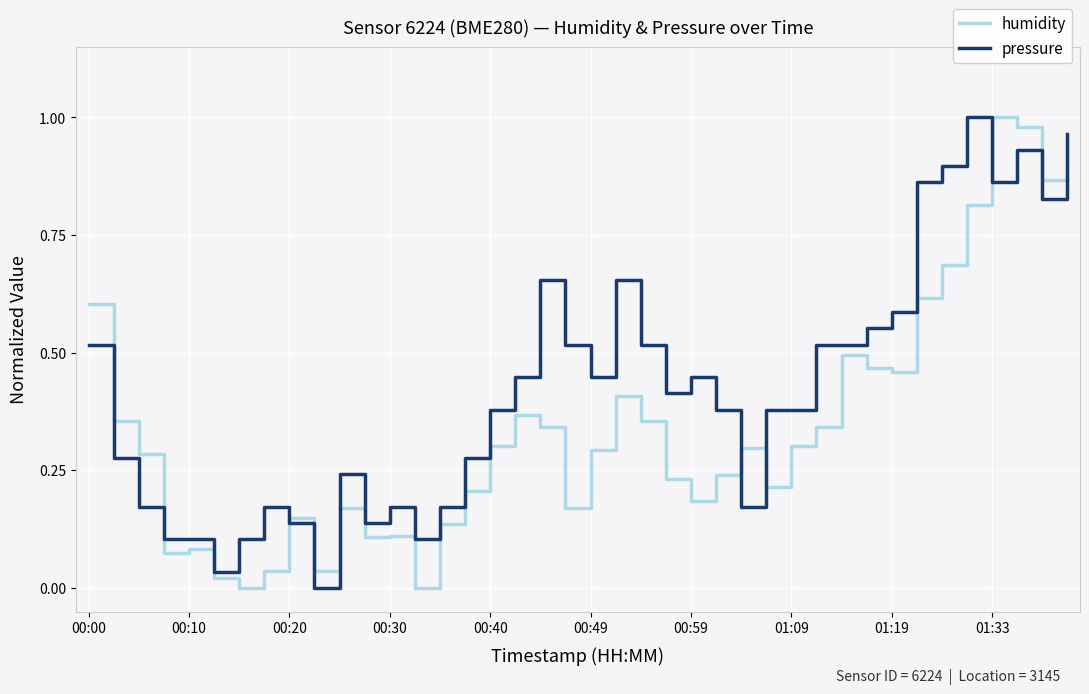

Rank the series by their average value, from lowest to highest.

humidity, pressure